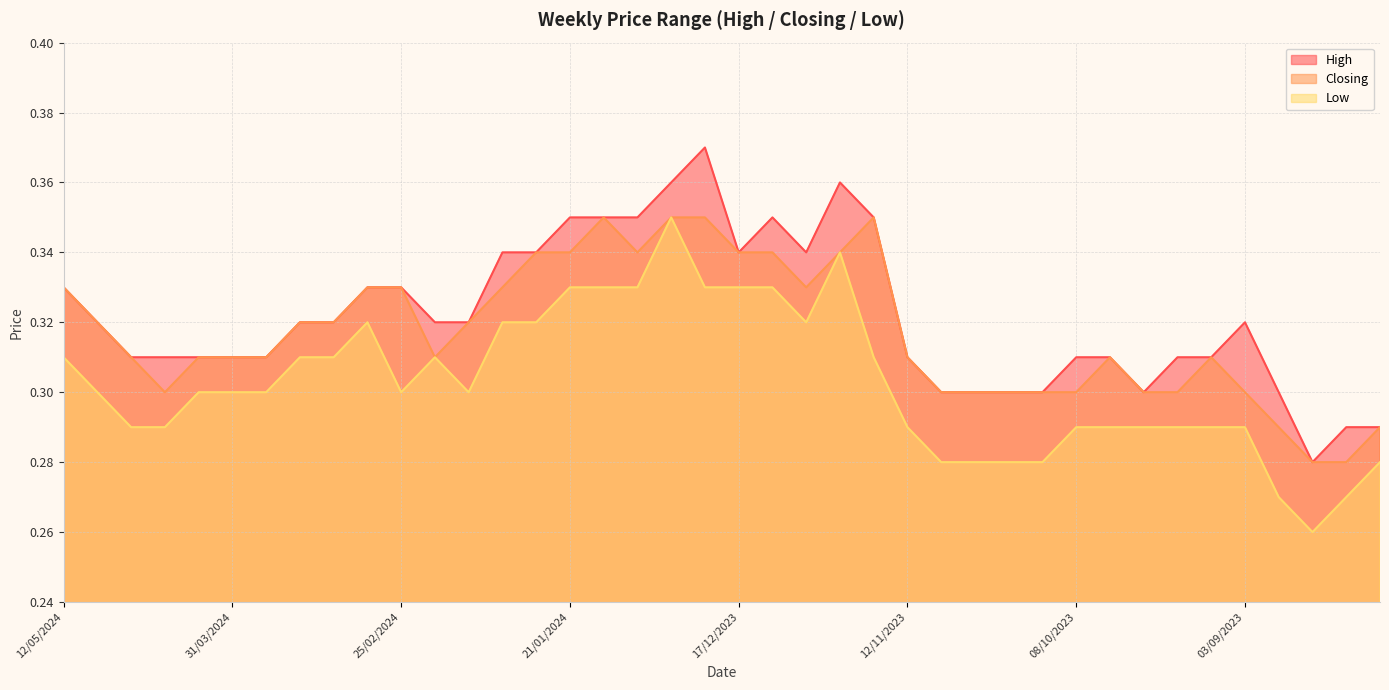

Count the number of categories in the chart.

40